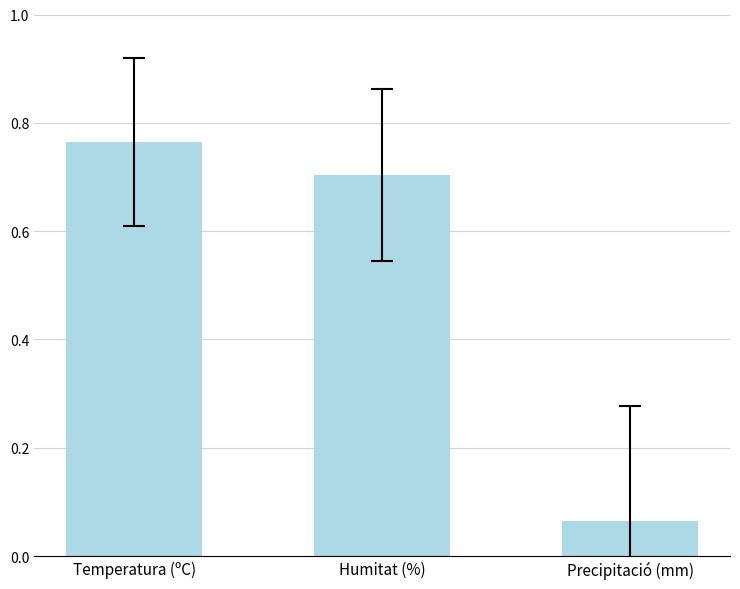

How many bars are there in total?

3